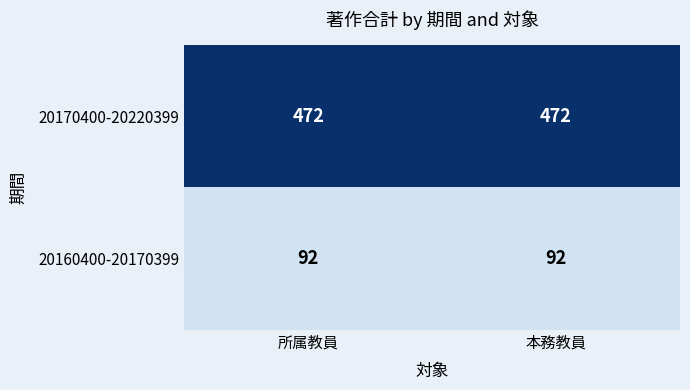

What is the minimum value for 20160400-20170399?

92